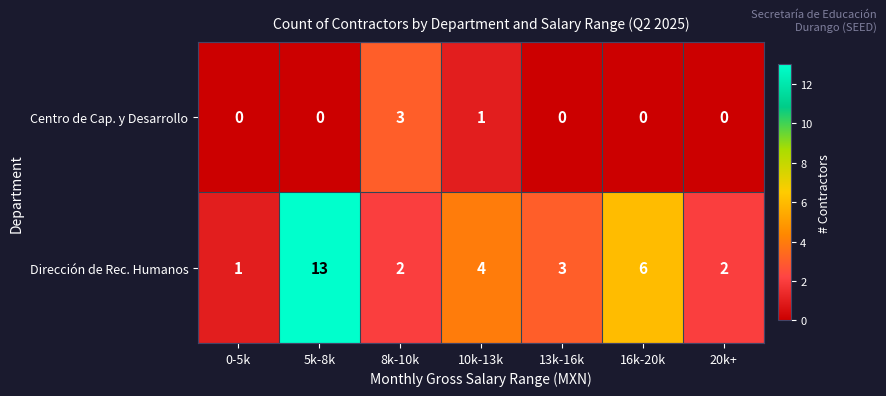

Is it true that Dirección de Rec. Humanos equals 1 at 8k-10k?

False